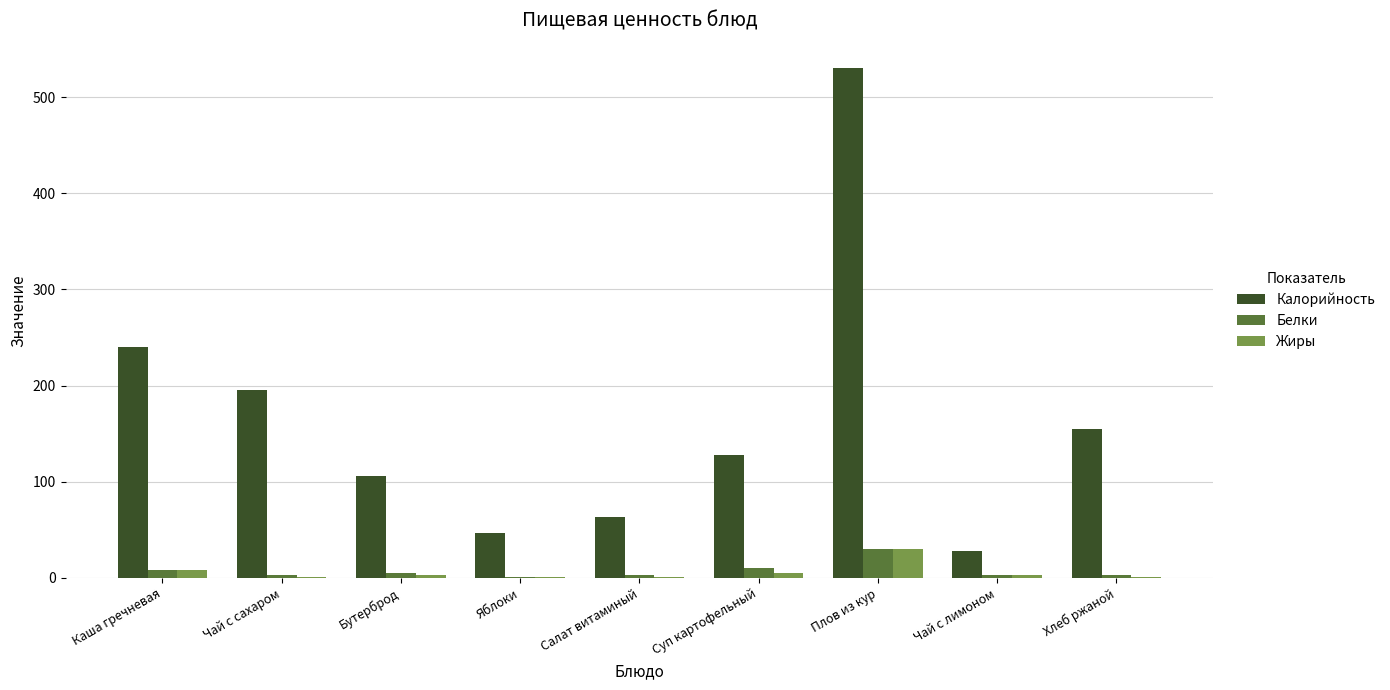

Which series has the widest spread of values?

Калорийность